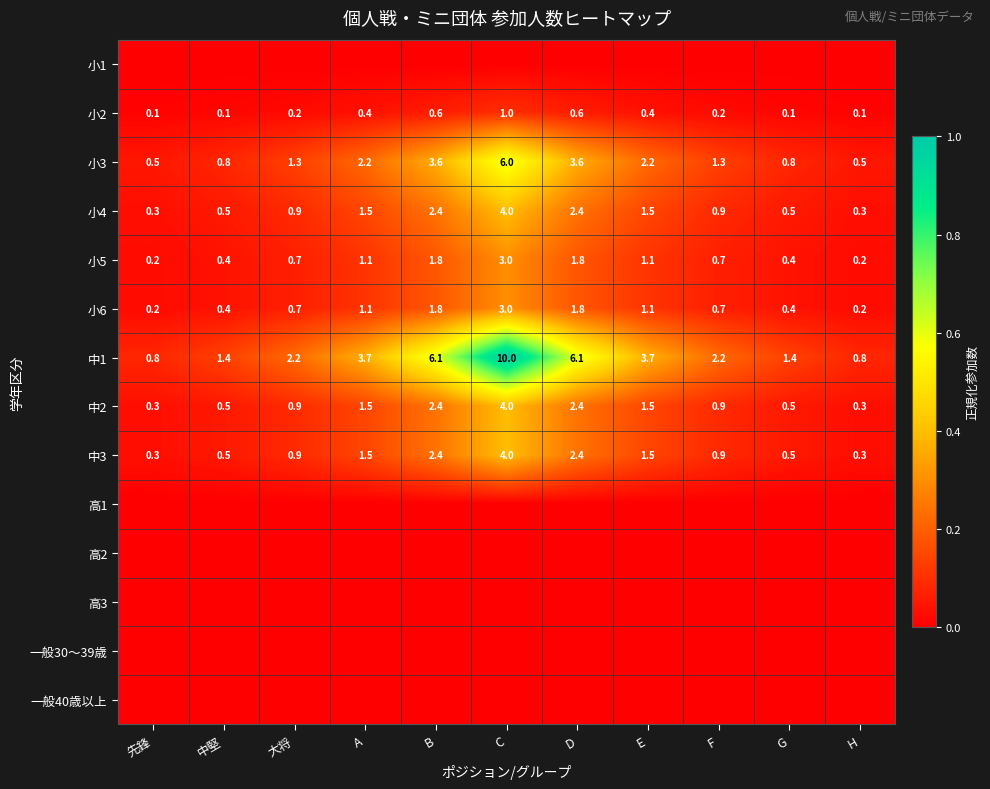

How many distinct data groups are displayed?

14